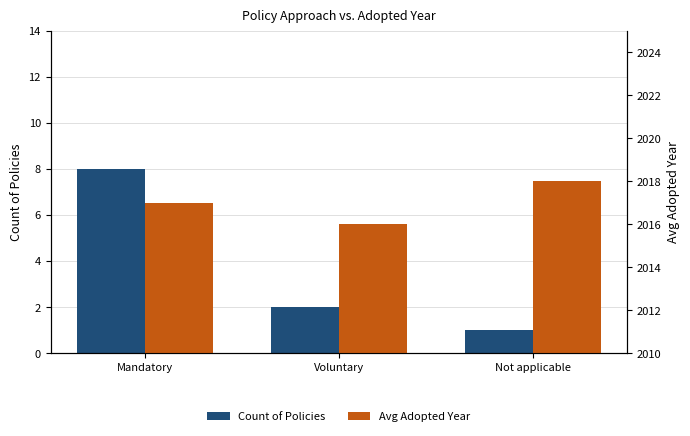

What is the difference between the Count of Policies values at Mandatory and Not applicable?

7